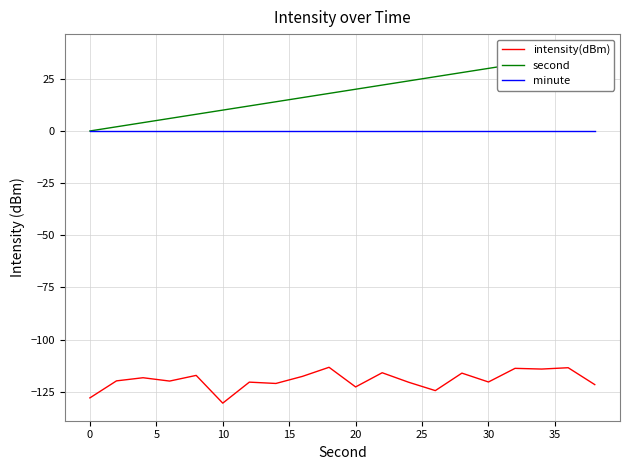

True or false: minute and intensity(dBm) cross at least once.

False